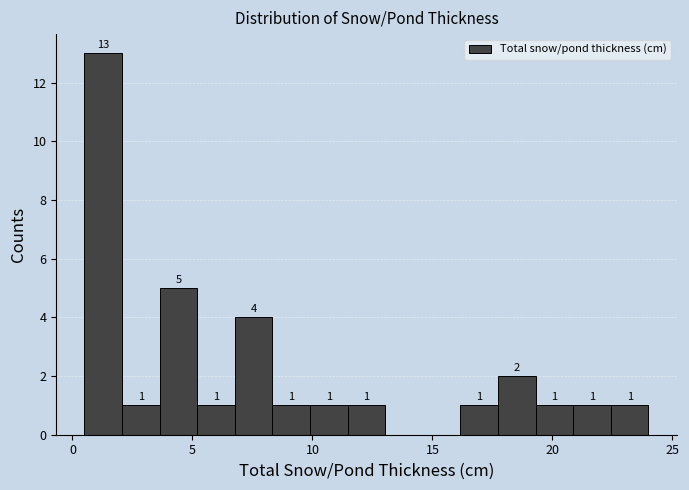

Around what value on the x-axis is the tallest bar? Give the approximate position of its centre, as read against the axis.

1.5